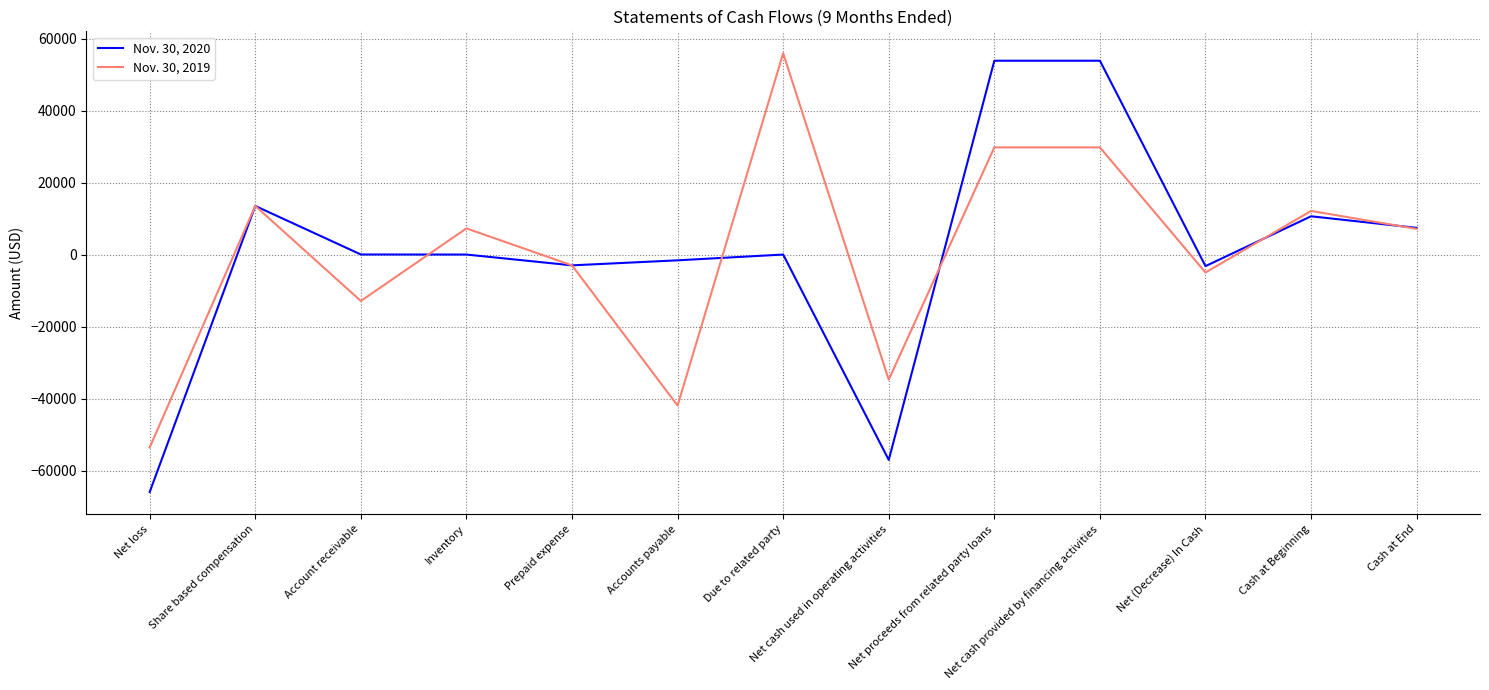

The Nov. 30, 2019 series shows 42996 at Net proceeds from related party loans. True or false?

False